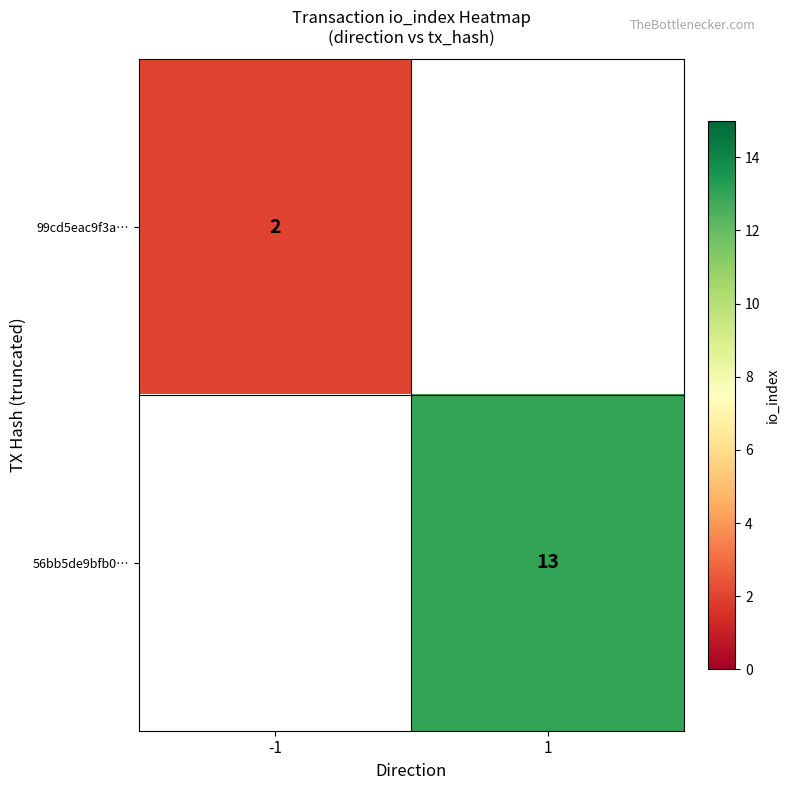

The 99cd5eac9f3a… series shows 2 at -1. True or false?

True